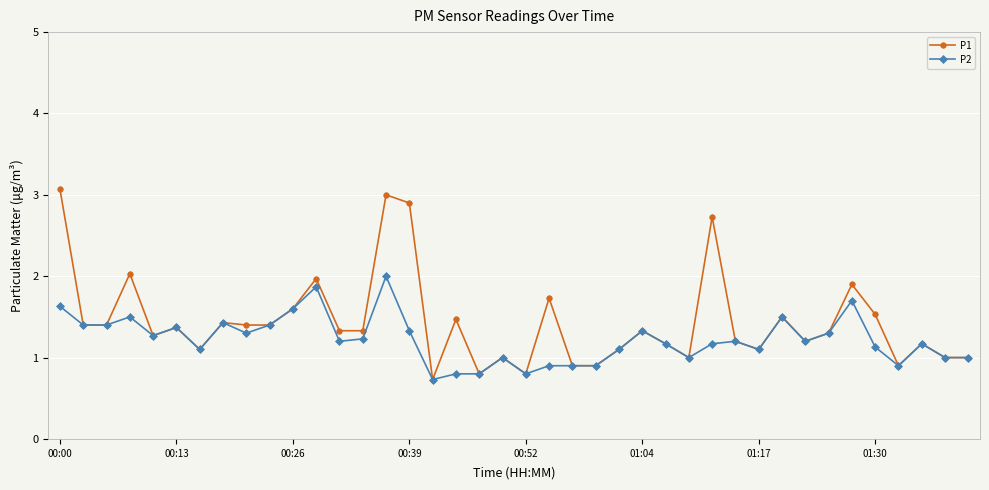

What is the greatest value displayed?

3.1